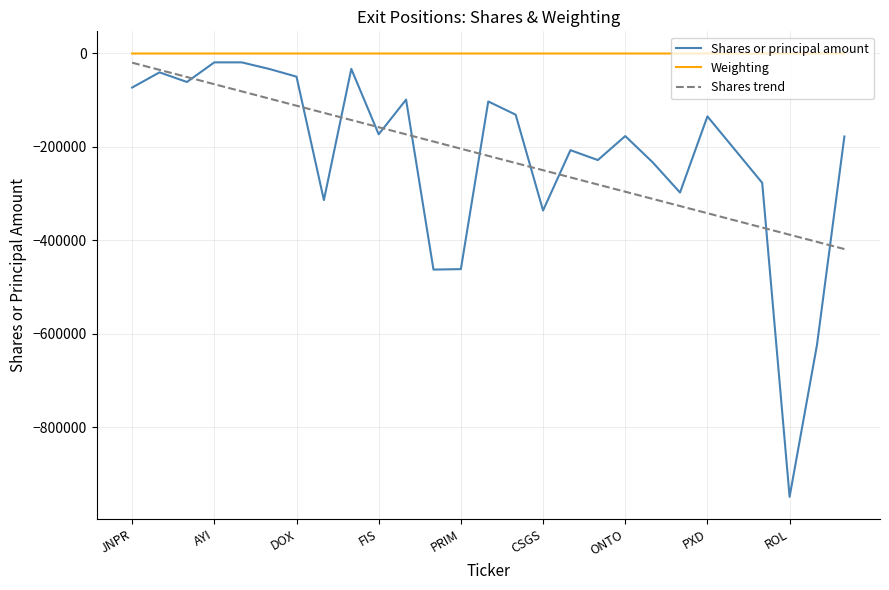

How many lines are shown in the chart?

3